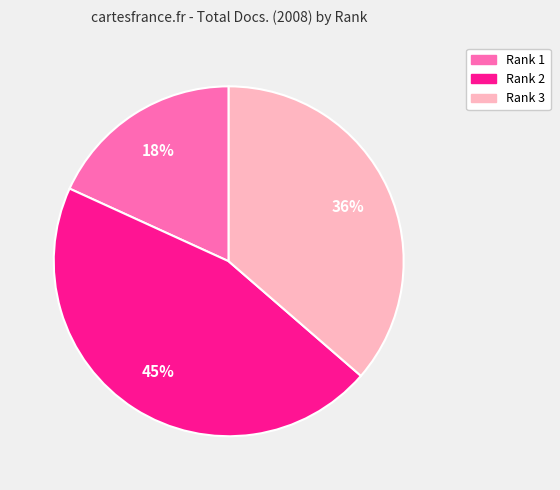

To the nearest percent, what portion does Rank 1 represent?

18%